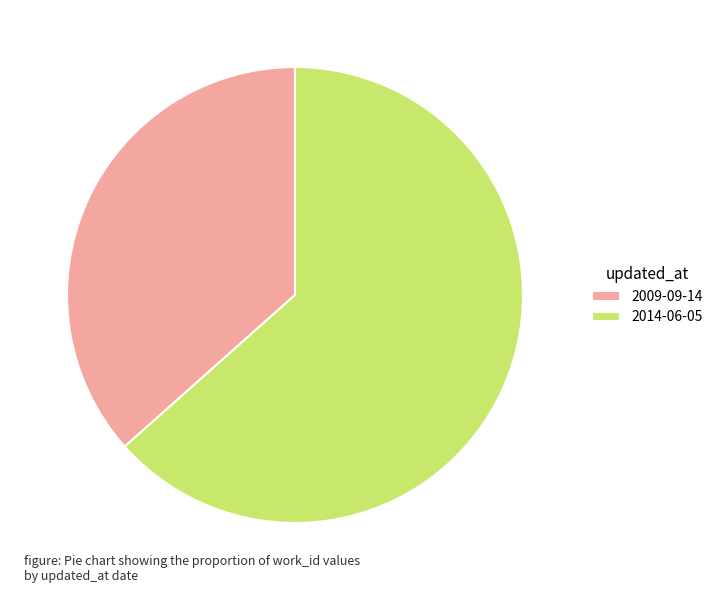

Is there a majority slice in this chart?

Yes